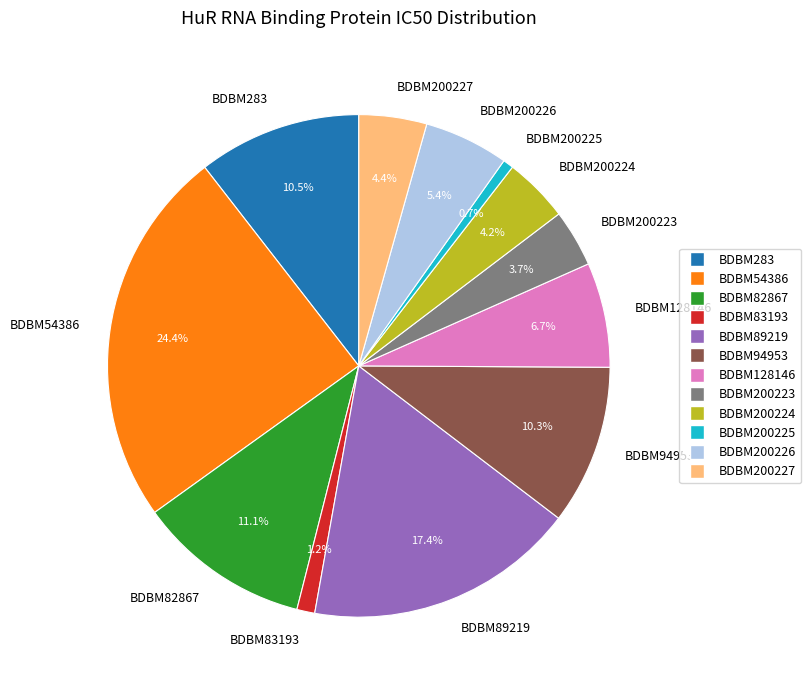

What is the ratio of the value at BDBM83193 to the value at BDBM200224?

0.3